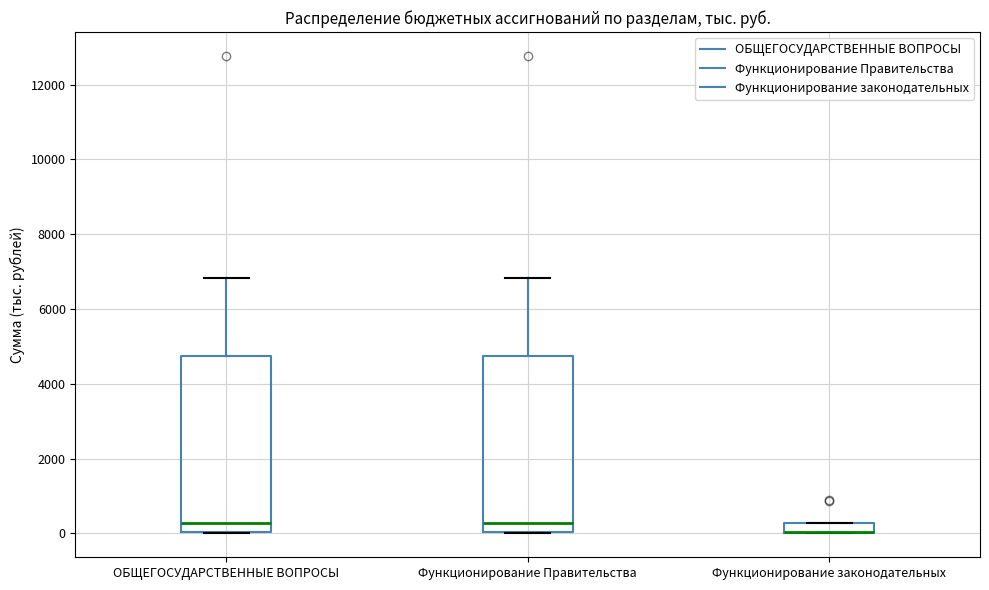

Where does the upper whisker of the box for ОБЩЕГОСУДАРСТВЕННЫЕ ВОПРОСЫ end on the y-axis? The values are not printed on the chart, so give them approximately, as read against the axis.

6800